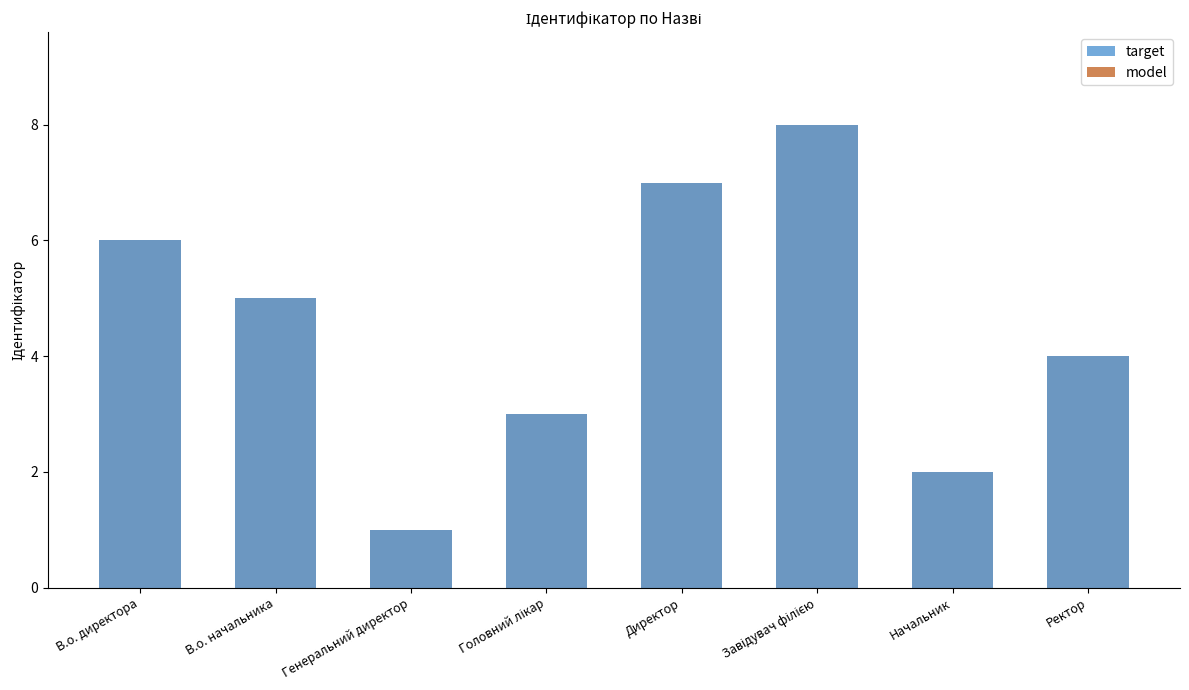

At how many categories does at least one series exceed 7?

1